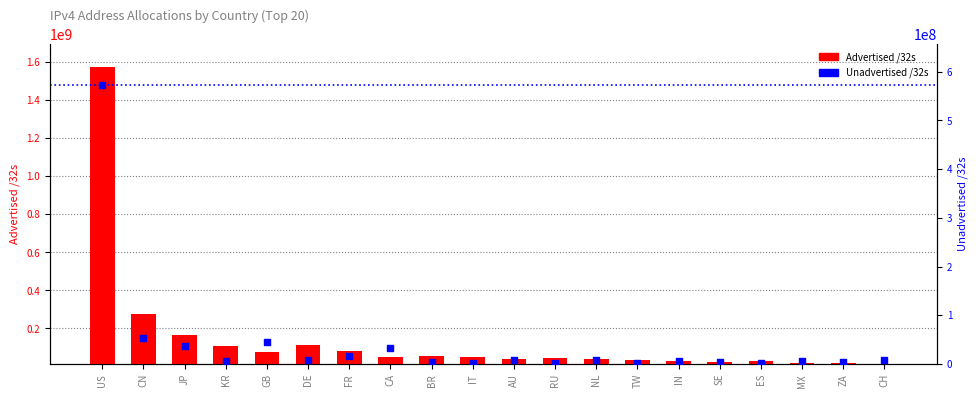

Which series contains the lowest Y value?

Unadvertised /32s